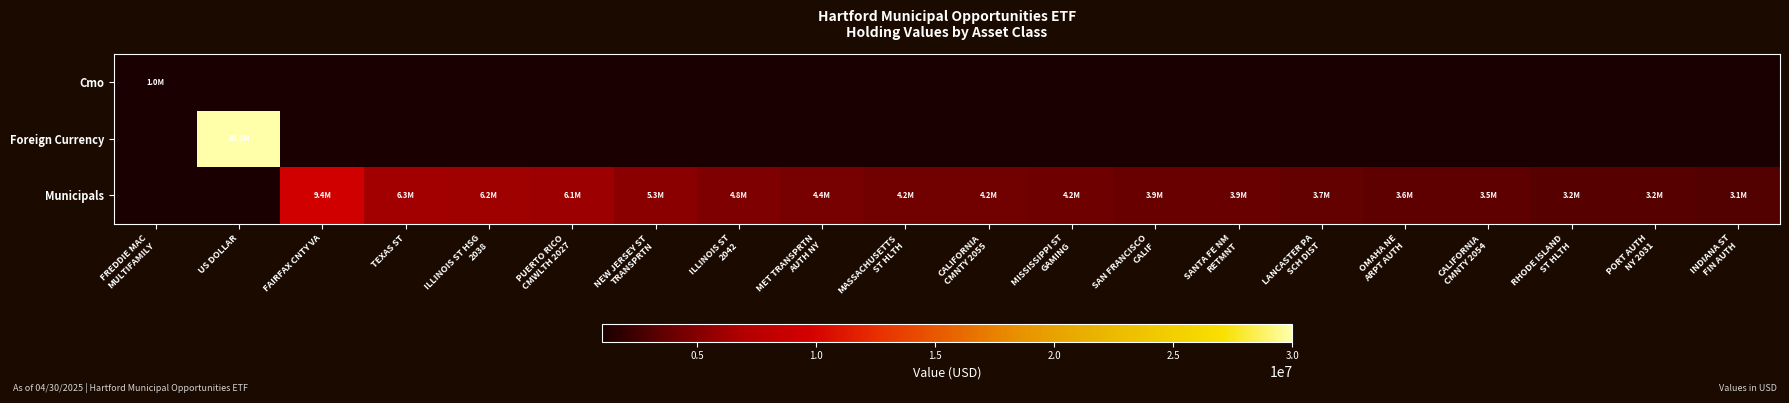

Which series changed the most between FAIRFAX CNTY VA and TEXAS ST?

Municipals